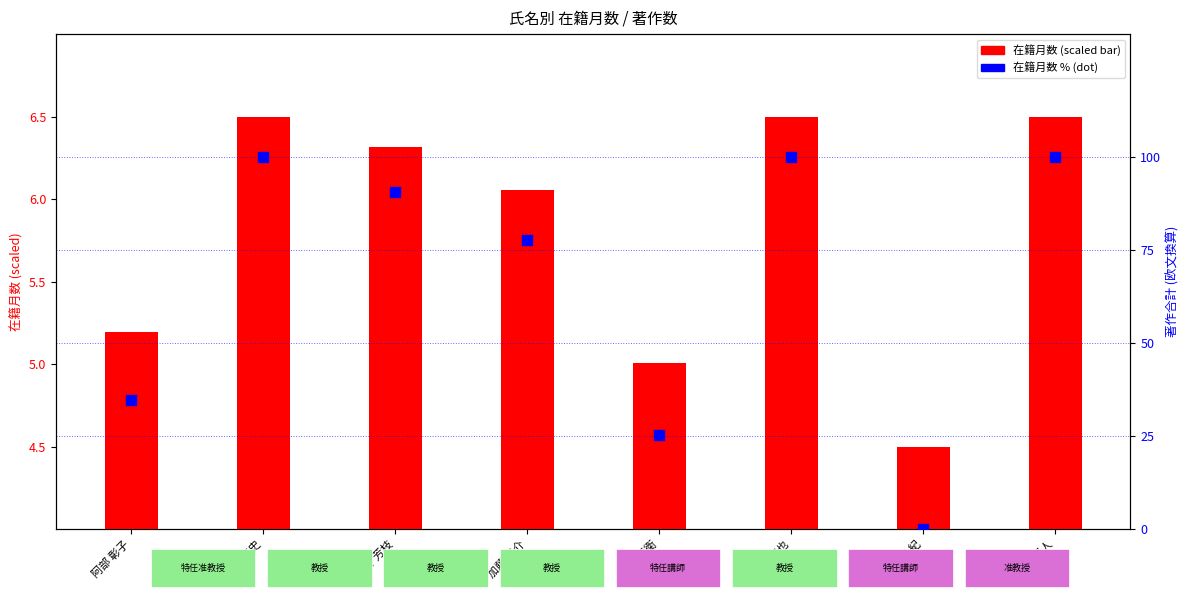

Which series reaches the maximum Y coordinate?

在籍月数 (%)